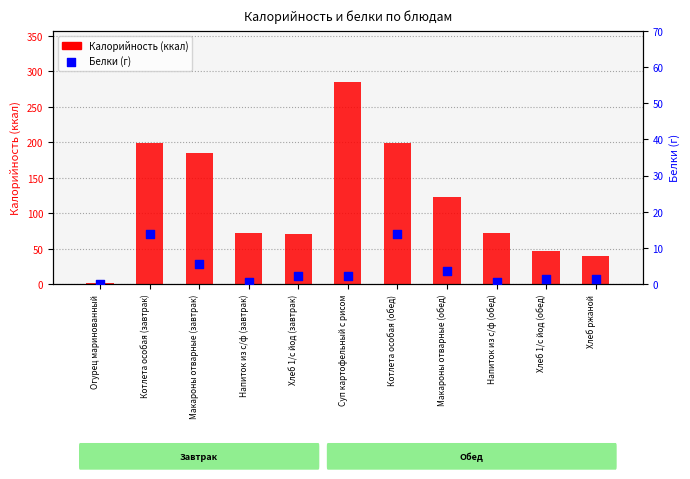

Which series reaches the maximum Y coordinate?

Калорийность